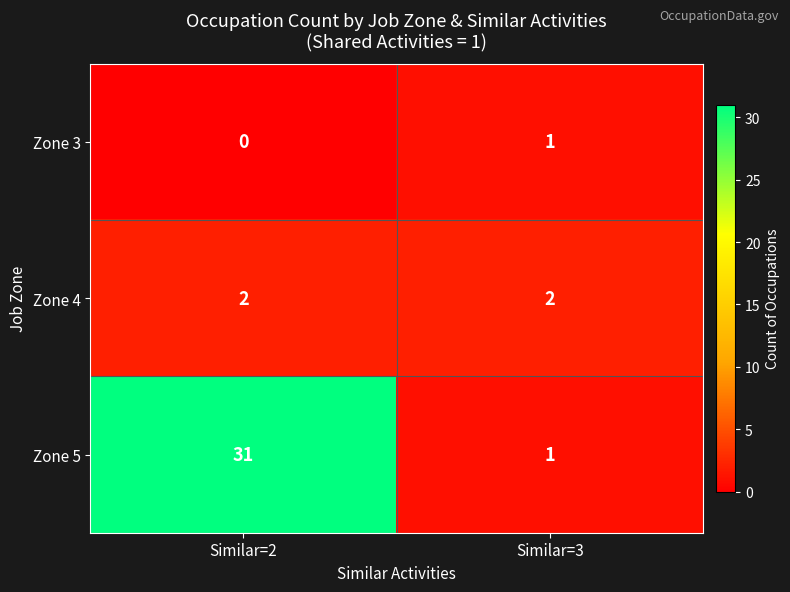

At how many categories does at least one series exceed 20?

1